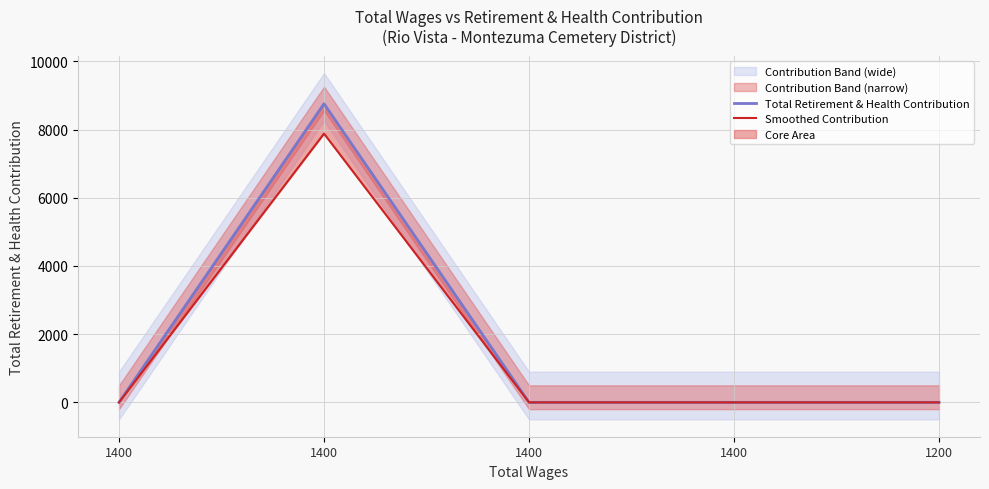

What is the greatest value displayed?

8758.0